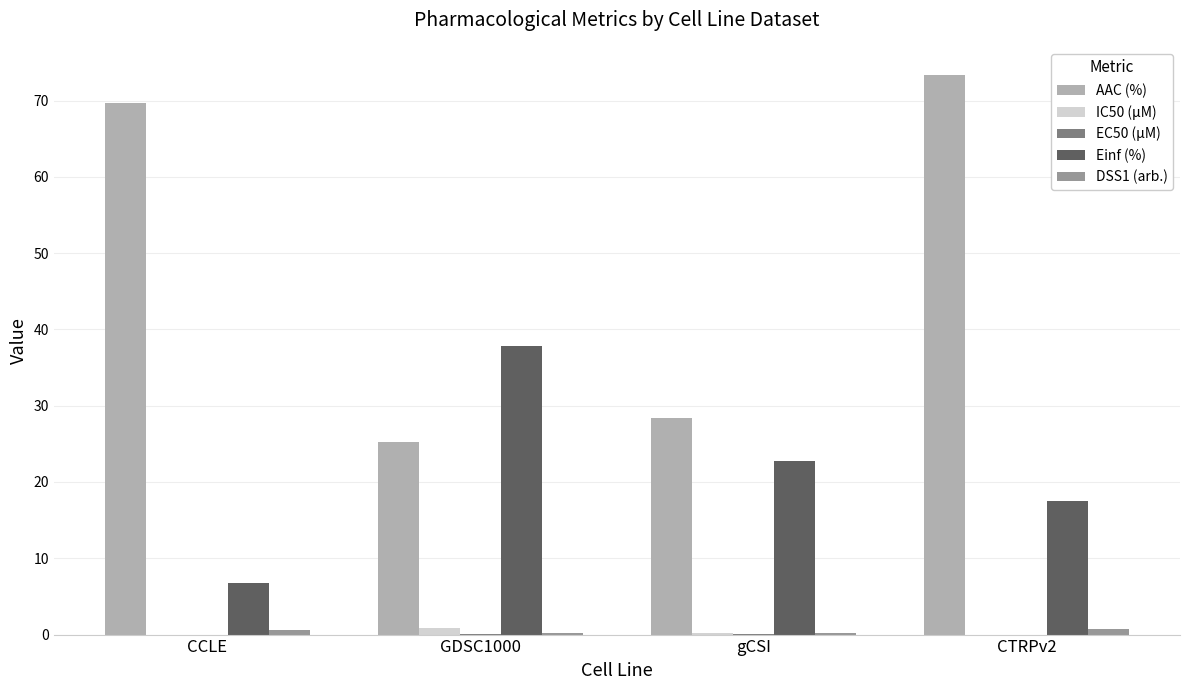

At which category does the chart reach its peak across all series?

CTRPv2